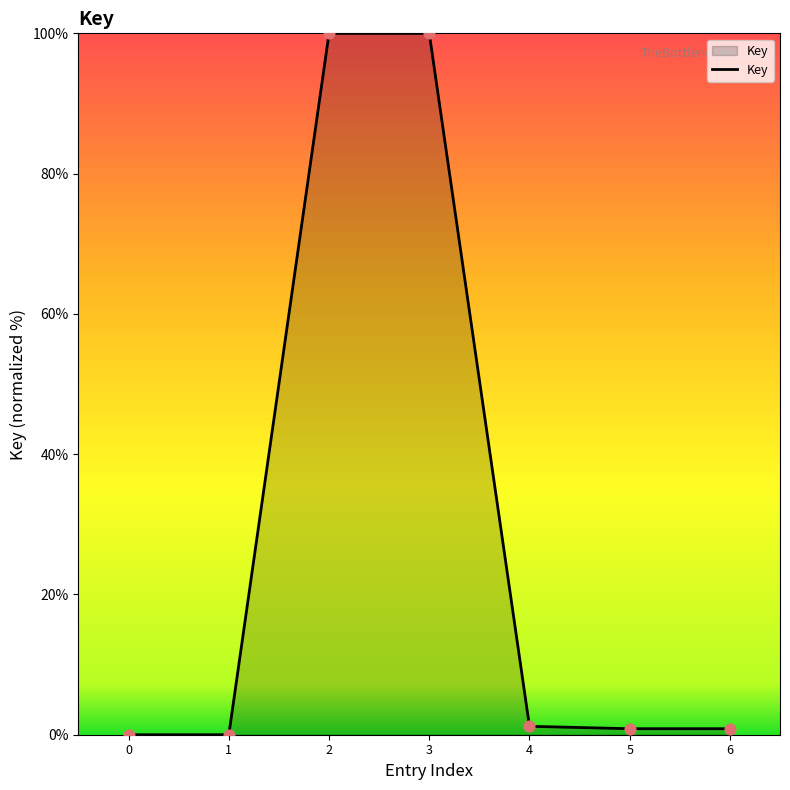

Between 1 and 6, which is larger?

6